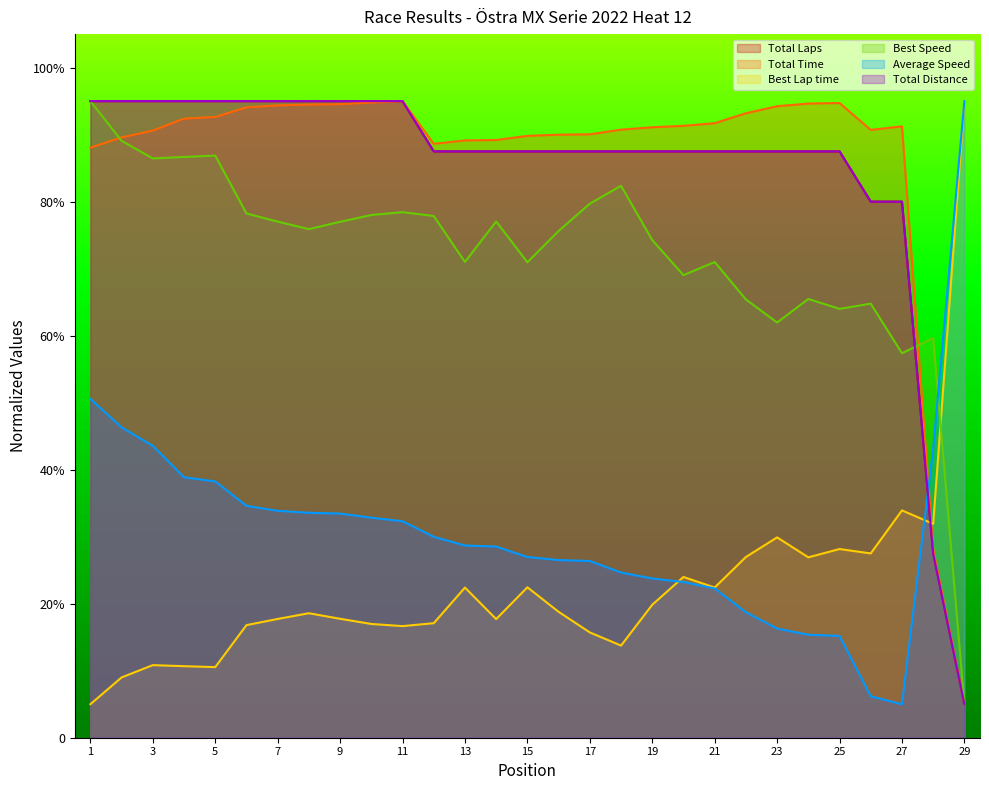

Reading left to right, what are all the values shown in this chart?

Total Laps: 95.0	95.0	95.0	95.0	95.0	95.0	95.0	95.0	95.0	95.0	95.0	87.5	87.5	87.5	87.5	87.5	87.5	87.5	87.5	87.5	87.5	87.5	87.5	87.5	87.5	80.0	80.0	27.5	5.0
Total Time: 88.1	89.6	90.6	92.4	92.6	94.1	94.4	94.5	94.5	94.8	95.0	88.6	89.1	89.2	89.8	90.0	90.1	90.7	91.1	91.3	91.7	93.2	94.2	94.6	94.7	90.7	91.2	28.2	5.0
Best Lap time: 5.0	9.0	10.8	10.7	10.5	16.8	17.7	18.6	17.7	17.0	16.7	17.1	22.4	17.7	22.4	18.8	15.7	13.8	19.8	24.0	22.4	27.0	29.9	26.9	28.2	27.5	33.9	31.9	95.0
Best Speed: 95.0	89.1	86.4	86.7	86.9	78.2	77.0	75.9	77.0	78.0	78.4	77.9	71.0	77.0	71.0	75.6	79.7	82.4	74.3	69.0	71.0	65.4	62.0	65.5	64.0	64.8	57.4	59.6	5.0
Average Speed: 50.6	46.3	43.6	38.9	38.2	34.6	33.9	33.6	33.4	32.8	32.3	30.0	28.7	28.5	27.0	26.5	26.4	24.7	23.8	23.2	22.3	18.7	16.3	15.4	15.2	6.2	5.0	43.1	95.0
Total Distance: 95.0	95.0	95.0	95.0	95.0	95.0	95.0	95.0	95.0	95.0	95.0	87.5	87.5	87.5	87.5	87.5	87.5	87.5	87.5	87.5	87.5	87.5	87.5	87.5	87.5	80.0	80.0	27.5	5.0